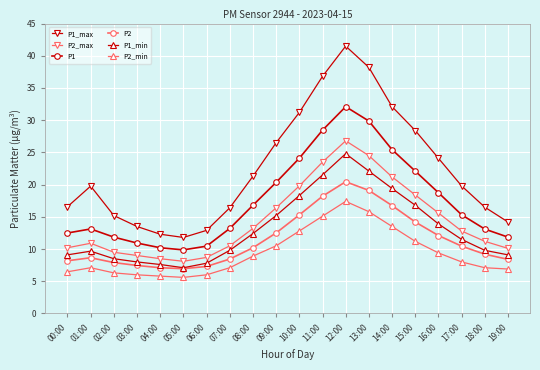

Rank the series by their maximum value, from highest to lowest.

P1_max, P1, P2_max, P1_min, P2, P2_min